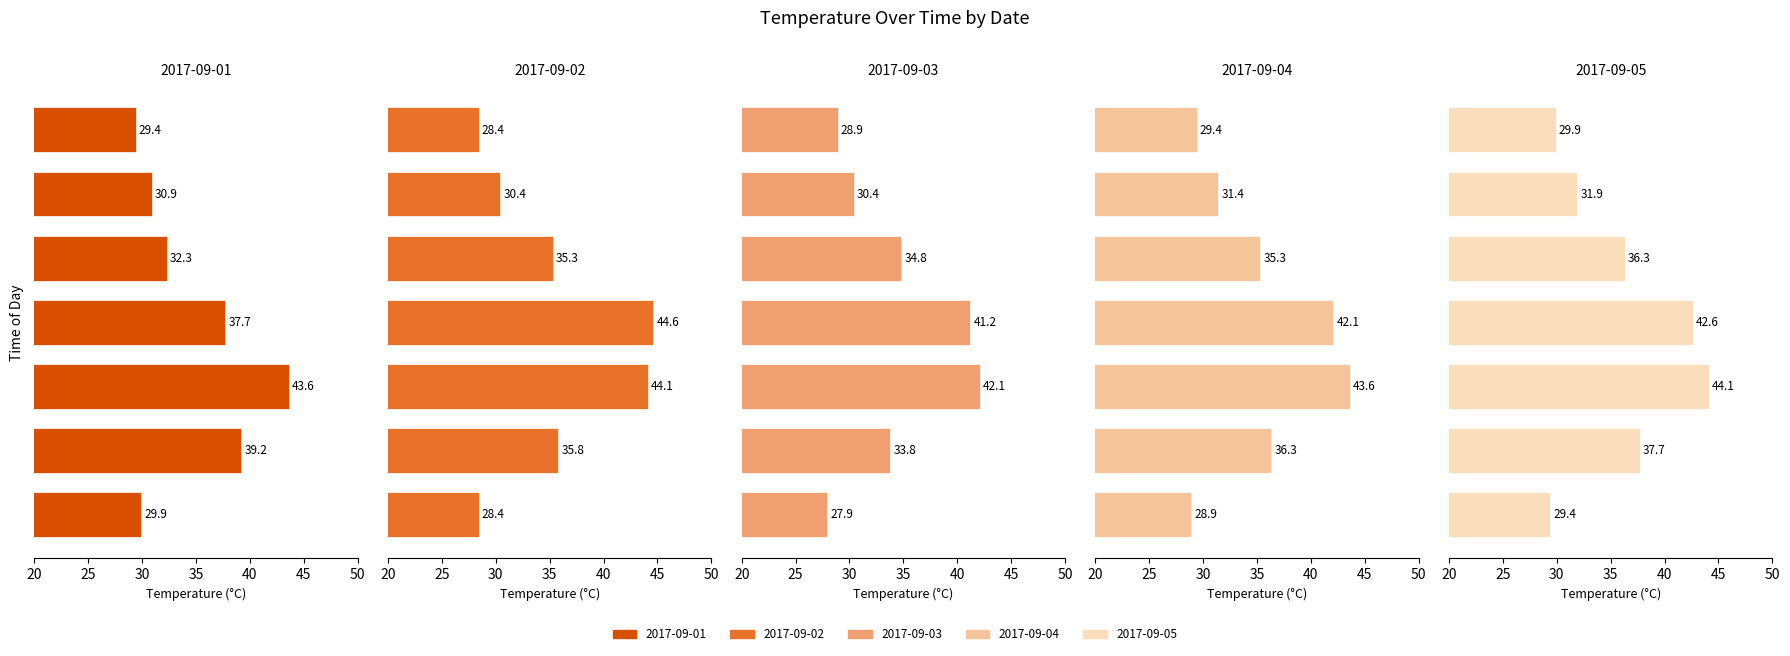

Count the number of categories in the chart.

7